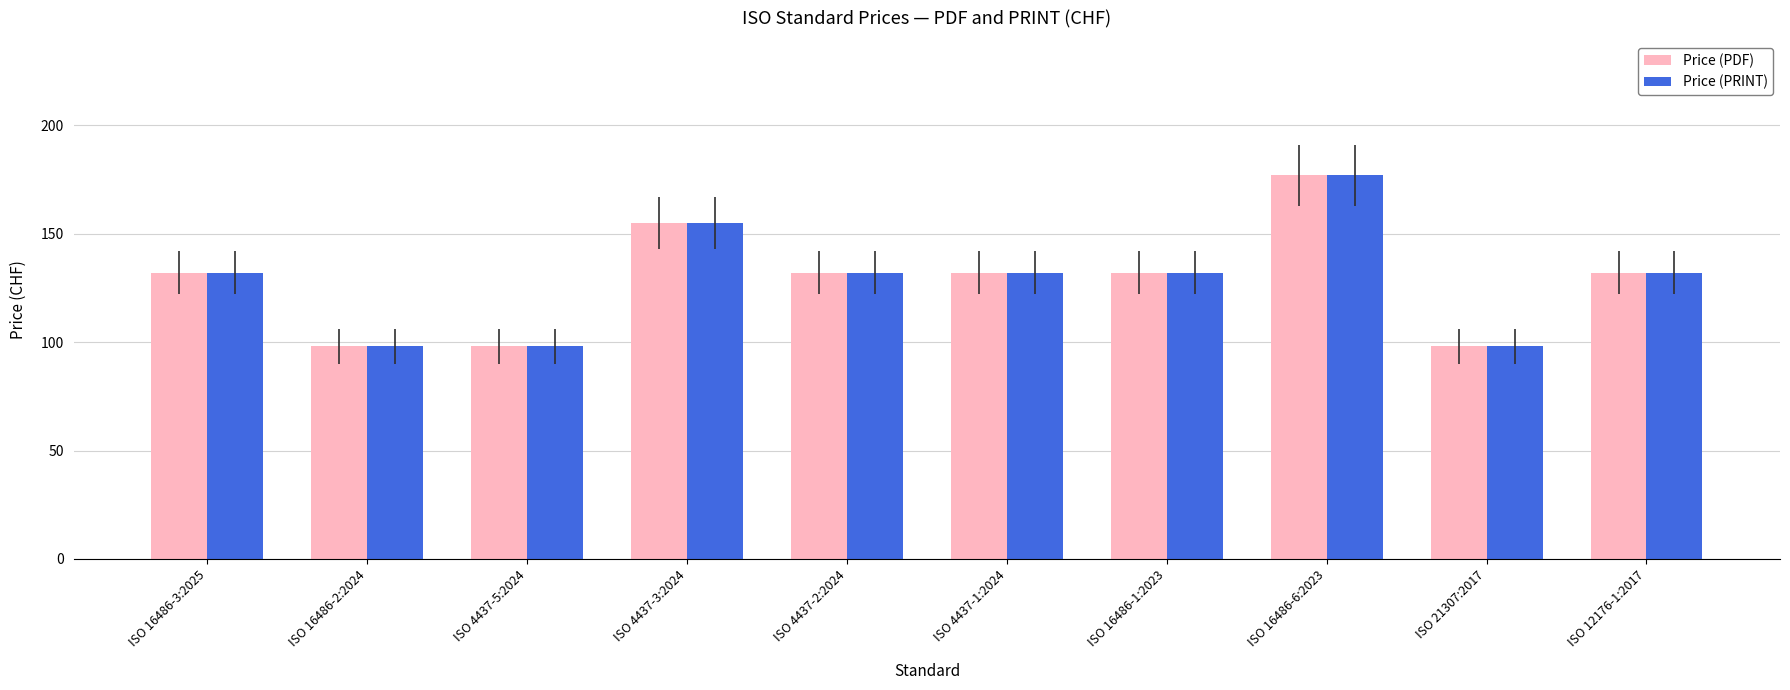

What is the average value of the Price (PRINT) series?

129